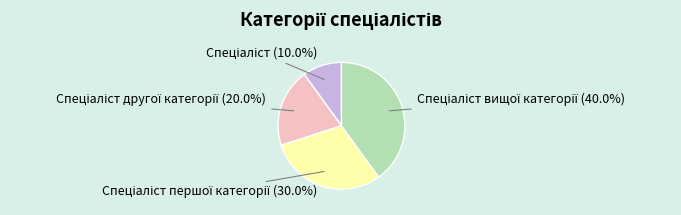

Is there any slice that represents more than half of the pie?

No